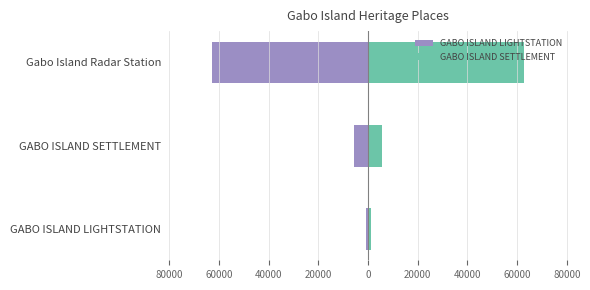

Between GABO ISLAND SETTLEMENT and GABO ISLAND LIGHTSTATION, which is larger?

GABO ISLAND LIGHTSTATION